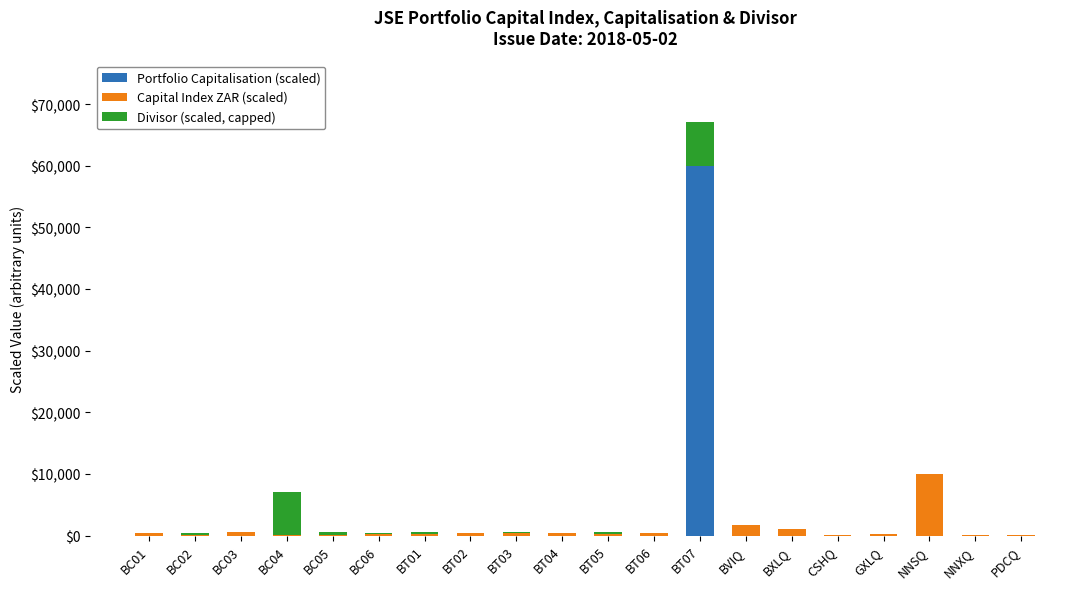

Which category has the highest value in the Portfolio Capitalisation (scaled) series?

BT07